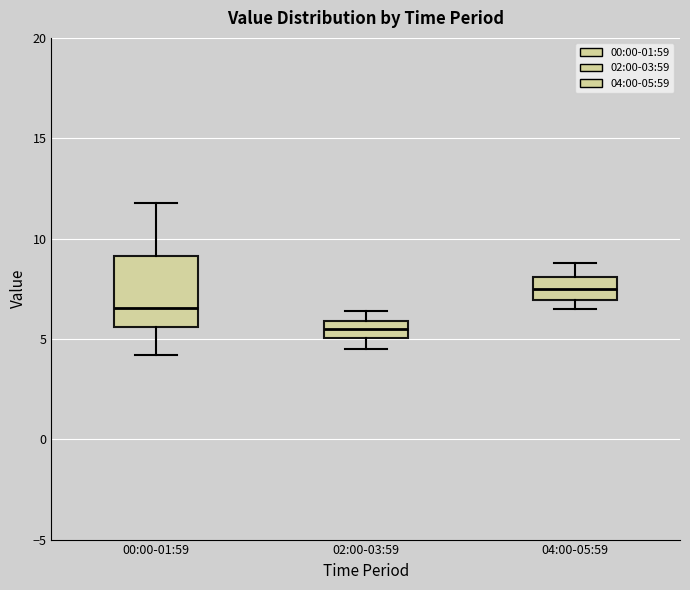

Which box's median line is the lowest?

02:00-03:59